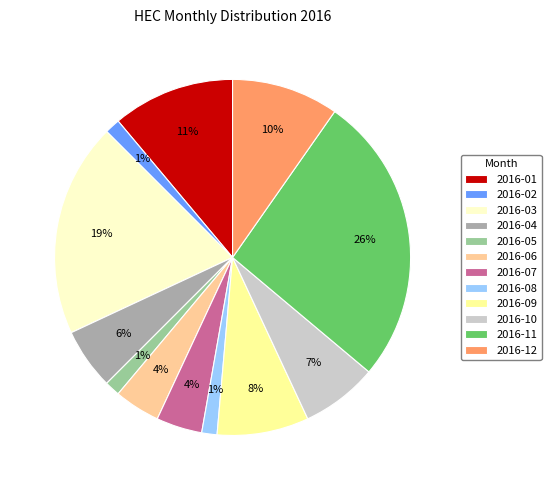

What is the largest slice in the pie chart?

2016-11